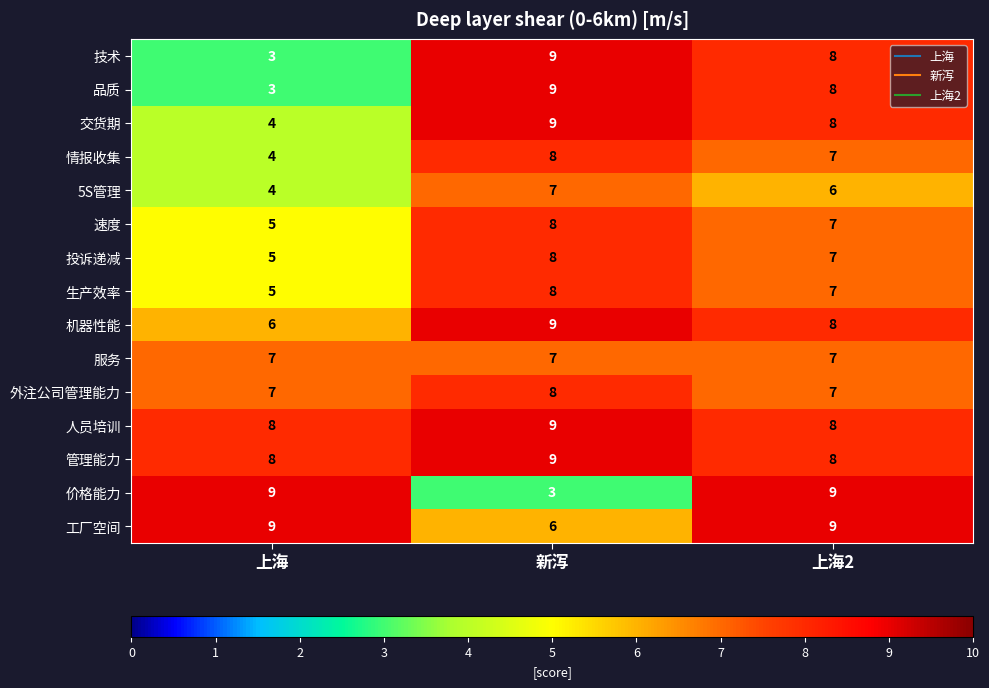

Is it true that 5S管理 equals 7 at 新泻?

True